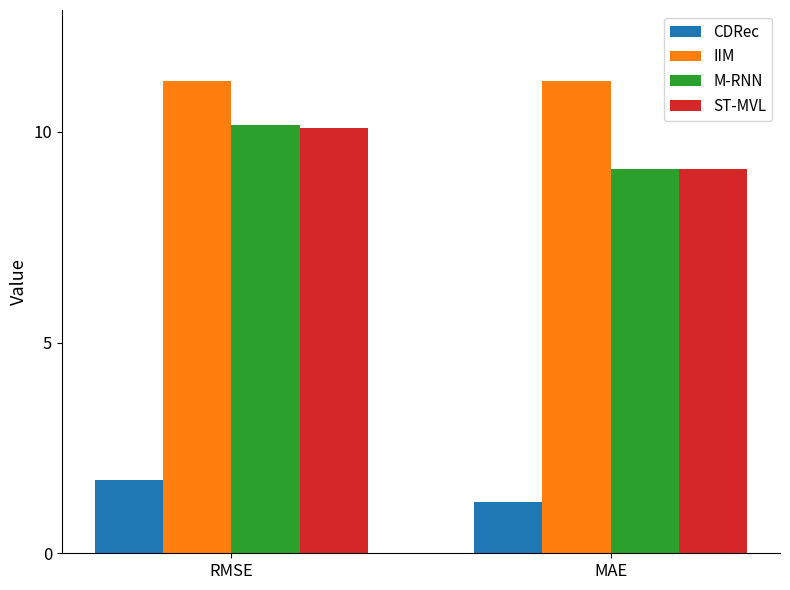

Reading left to right, what are all the values shown in this chart?

CDRec: 1.7	1.2
IIM: 11.2	11.2
M-RNN: 10.2	9.1
ST-MVL: 10.1	9.1